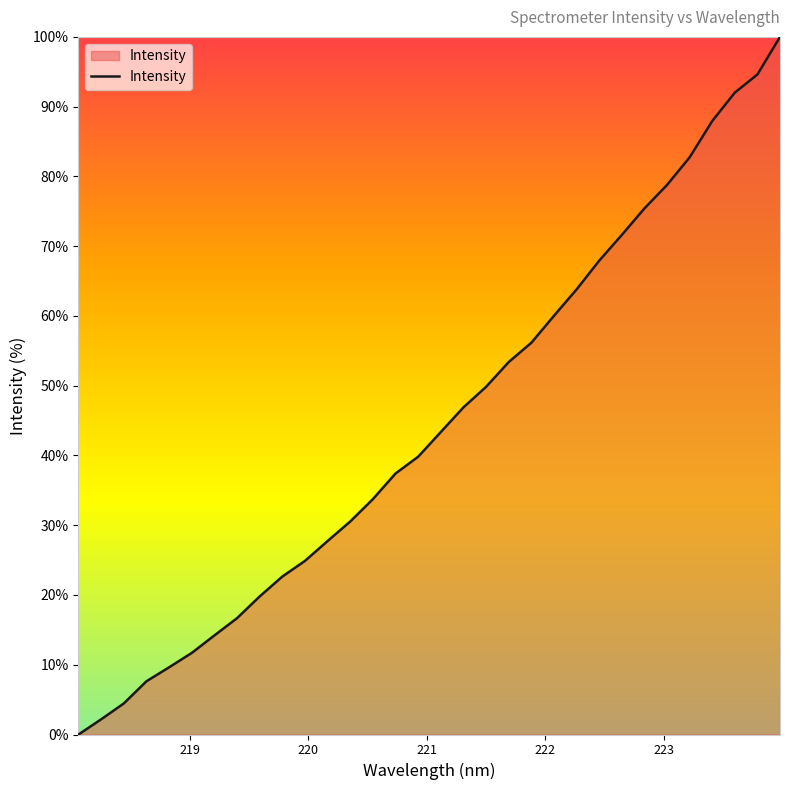

What is the difference between the second highest and second lowest values?

92.4